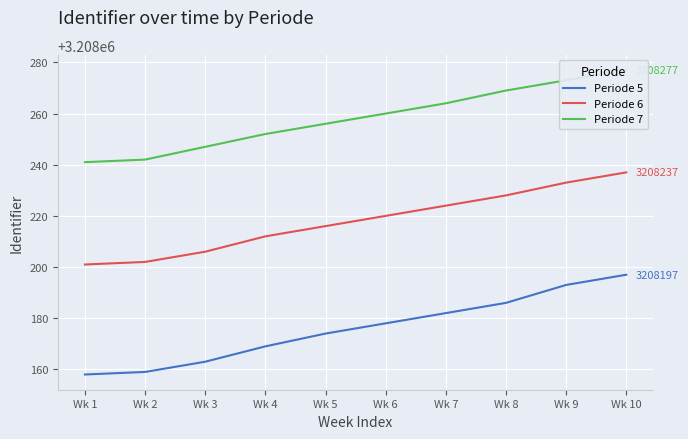

What is the difference between the maximum and minimum values in the Periode 5 series?

39